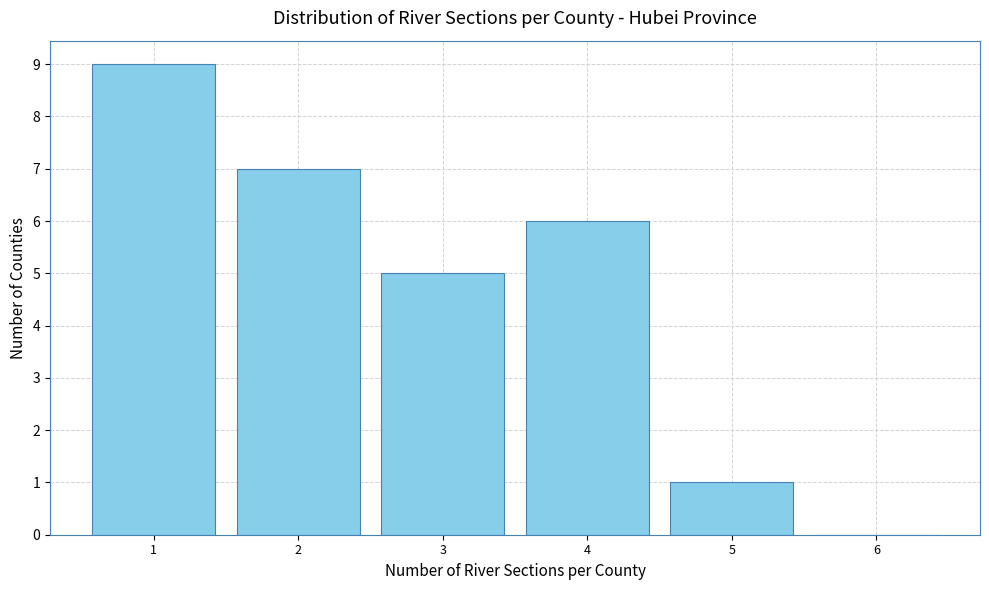

Reading left to right, transcribe all the data shown in this chart.

1=9	2=7	3=5	4=6	5=1	6=0